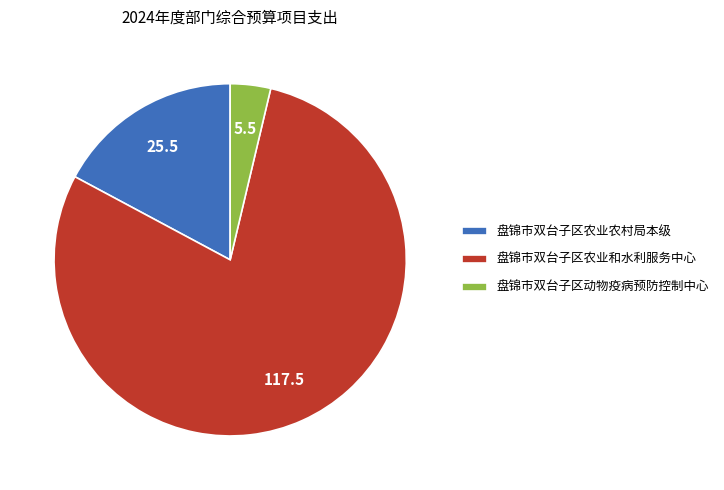

Between 盘锦市双台子区农业农村局本级 and 盘锦市双台子区农业和水利服务中心, which is larger?

盘锦市双台子区农业和水利服务中心